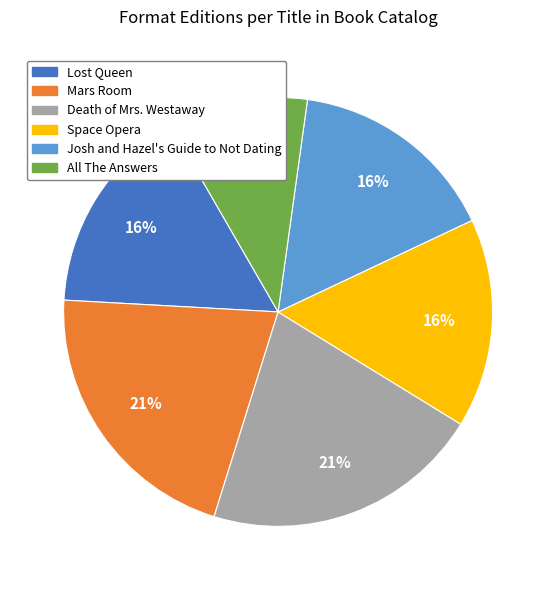

Do Lost Queen and Mars Room together represent more than half of the pie?

No